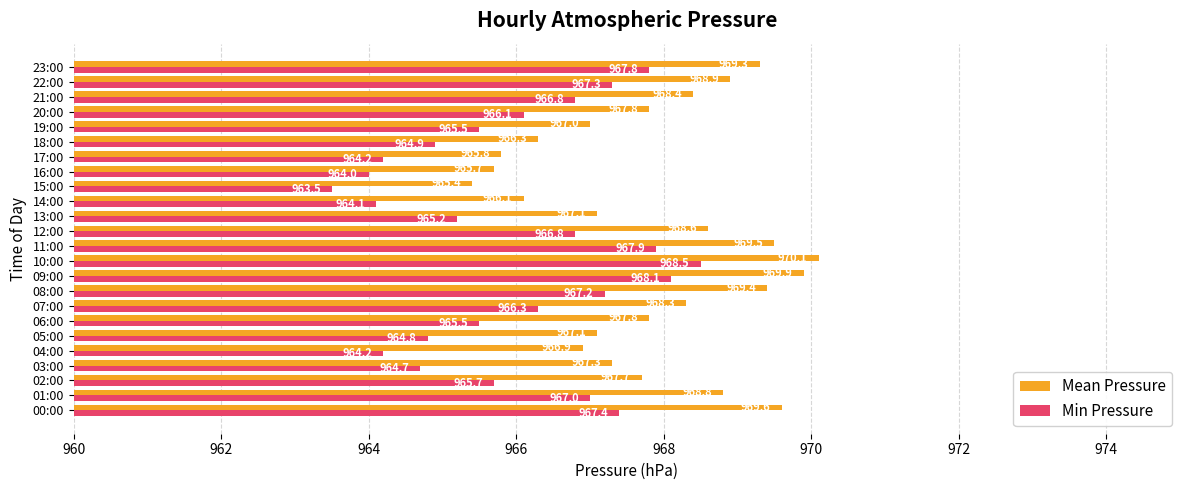

What are all the series names shown in the legend?

Mean Pressure, Min Pressure